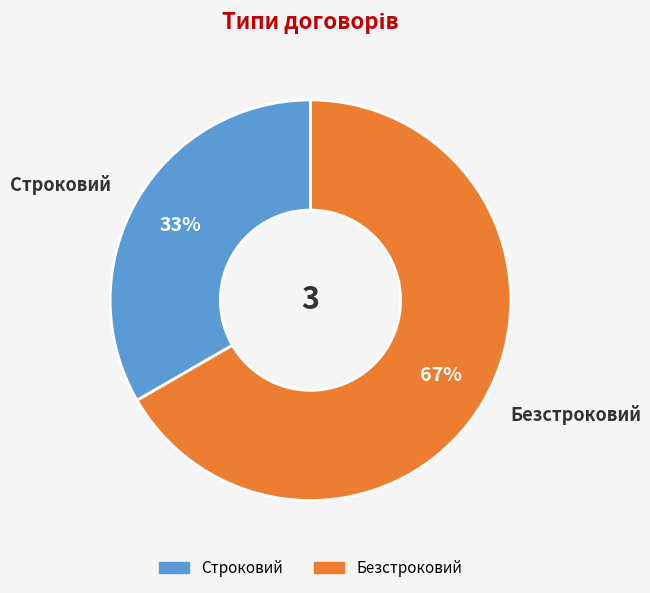

True or false: Строковий accounts for 33% of the total.

True